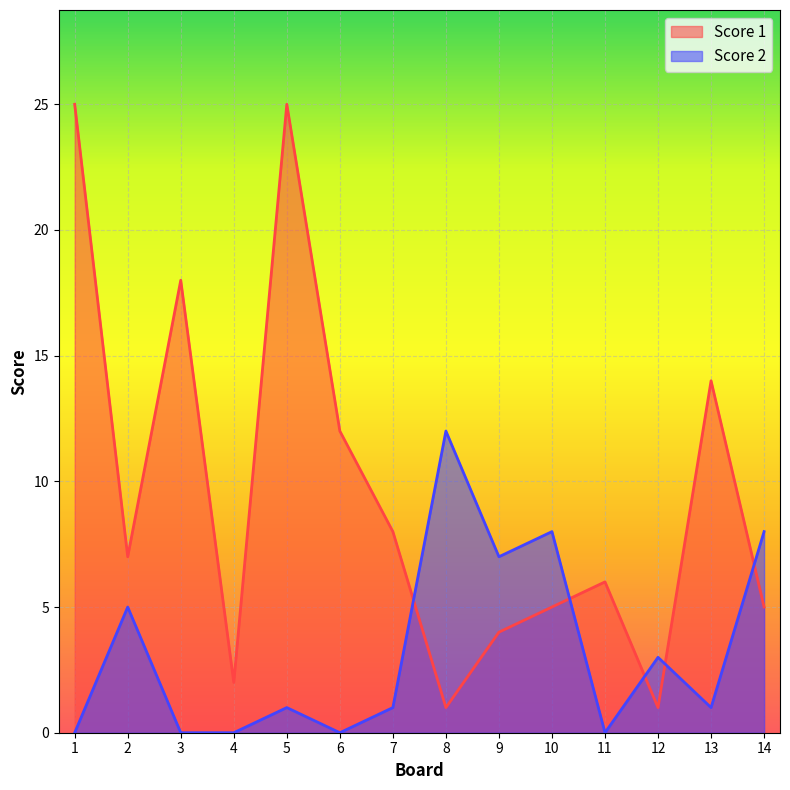

What is the value of the Score 1 point at the 3rd from the left?

18